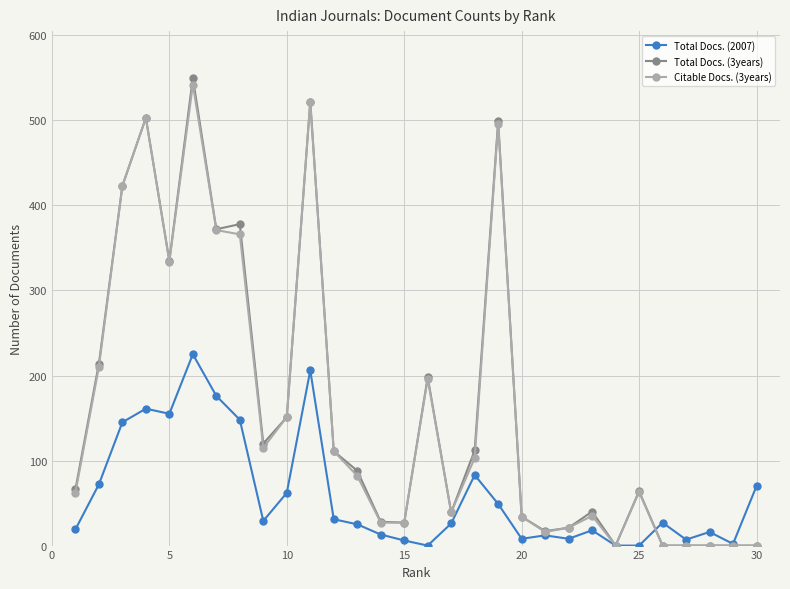

Which series has the largest range (max minus min)?

Total Docs. (3years)